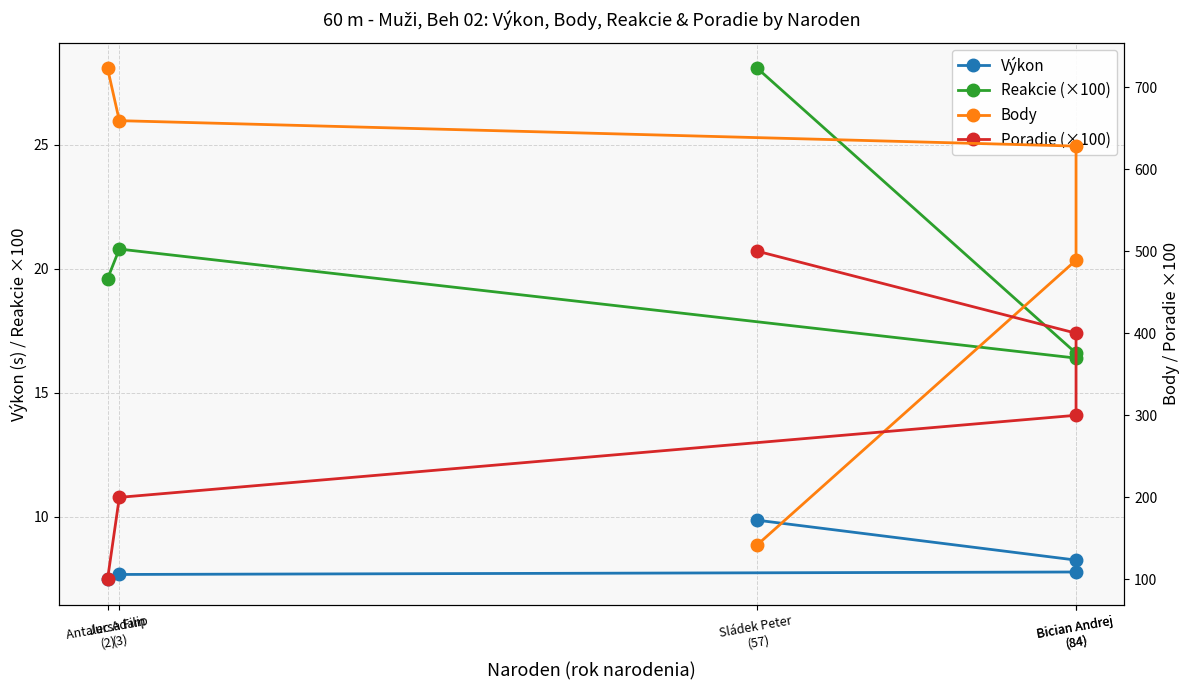

At which label does Body reach its peak?

Antalec Adam
(2)